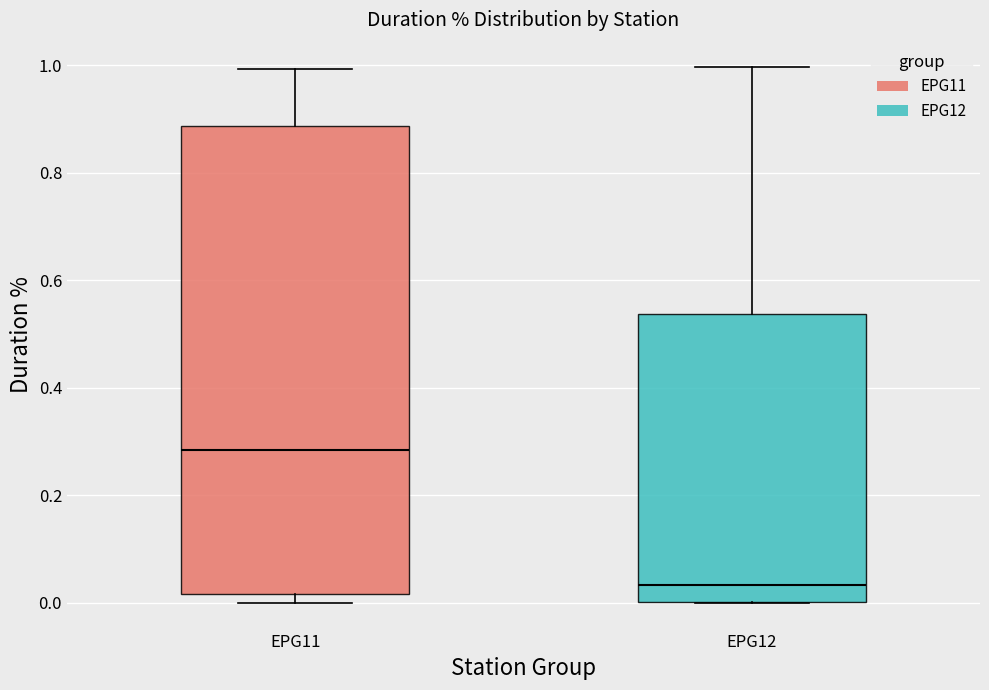

Where does the upper whisker of the box for EPG11 end on the y-axis? The values are not printed on the chart, so give them approximately, as read against the axis.

1.00